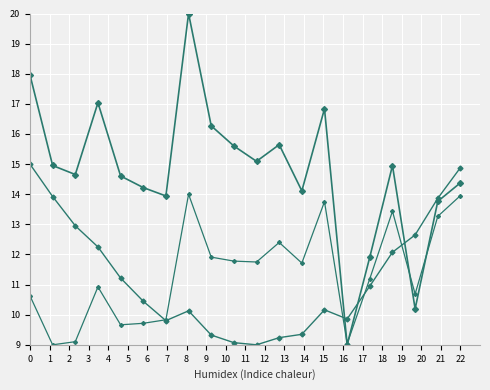

How many categories are shown in the chart?

20